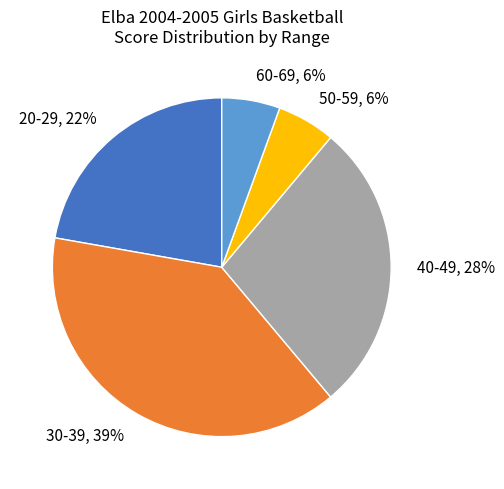

To the nearest percent, what is the difference between the 60-69 and 30-39 slice percentages?

33%